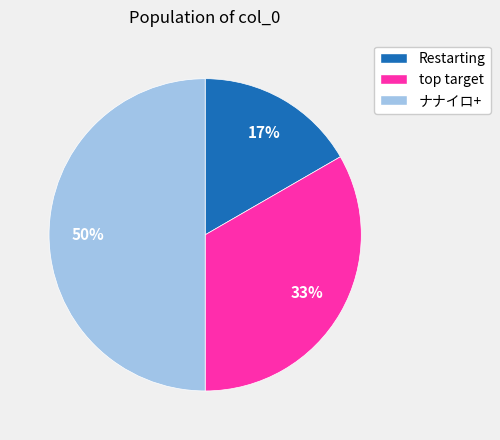

To the nearest percent, what is the average slice percentage?

33%